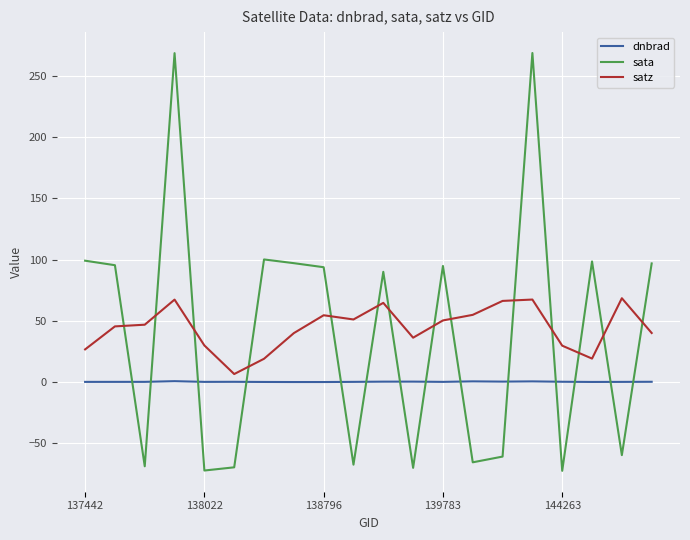

List the series in order of their peak value, lowest first.

dnbrad, satz, sata